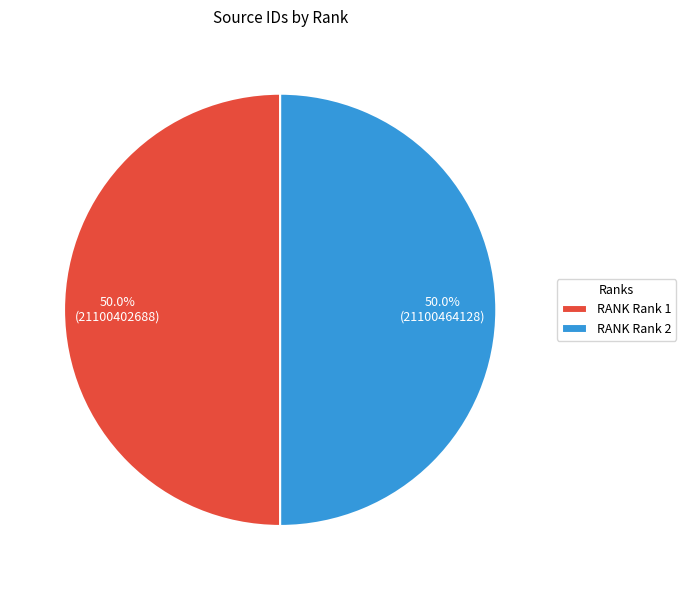

What percentage is NOT represented by RANK Rank 1?

50.0%